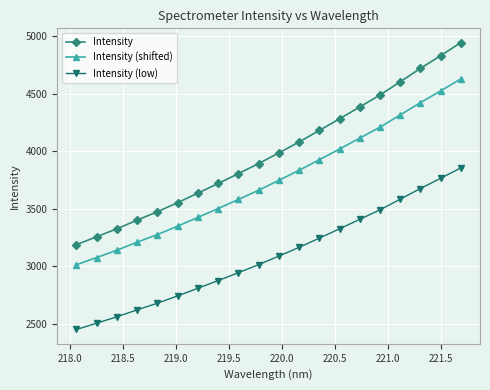

Which series has the largest total across all categories?

Intensity